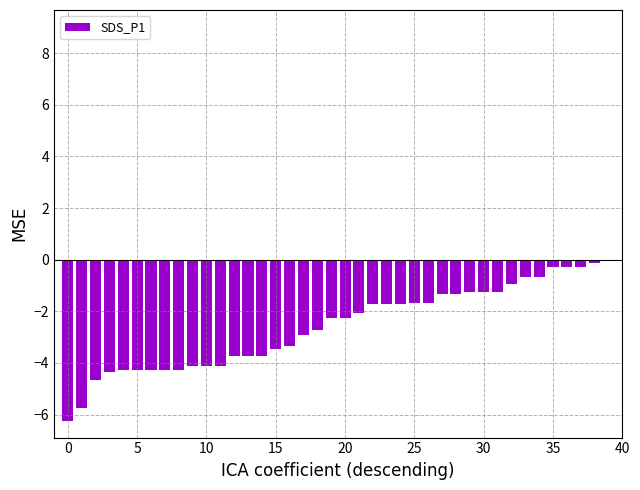

What is the value of the 19th bar from the left?

-2.7